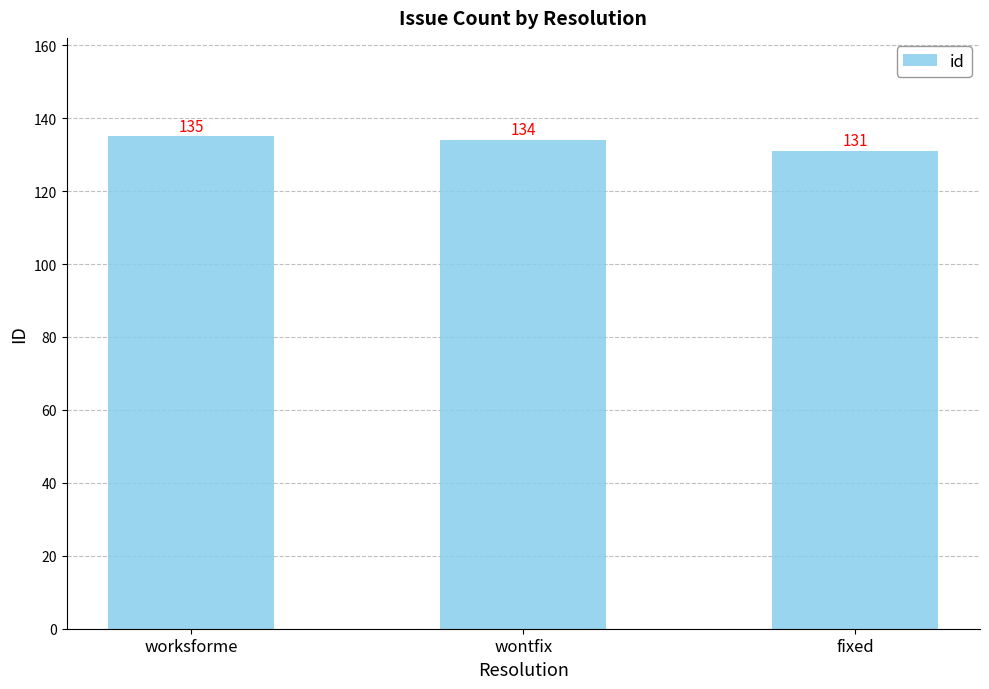

How many data points are less than 134?

1